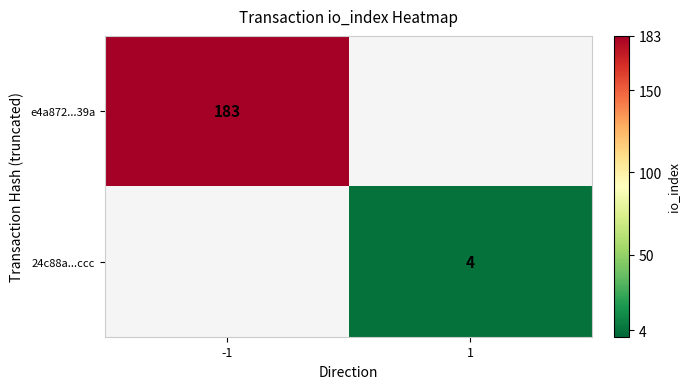

How many series are shown in this chart?

2